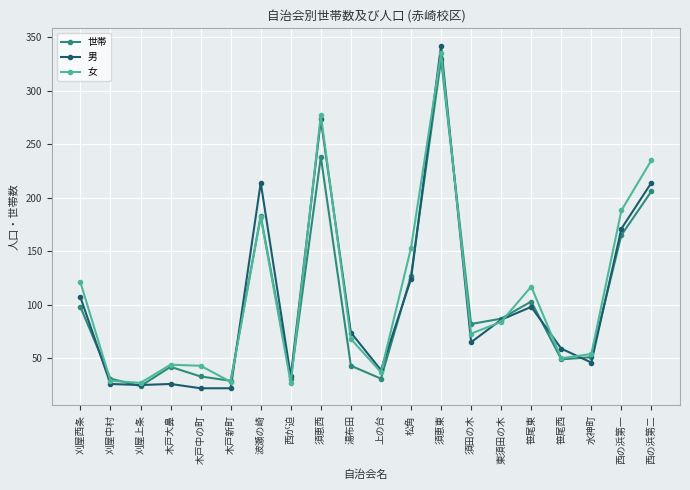

How many interior local valleys does the 世帯 series have?

6